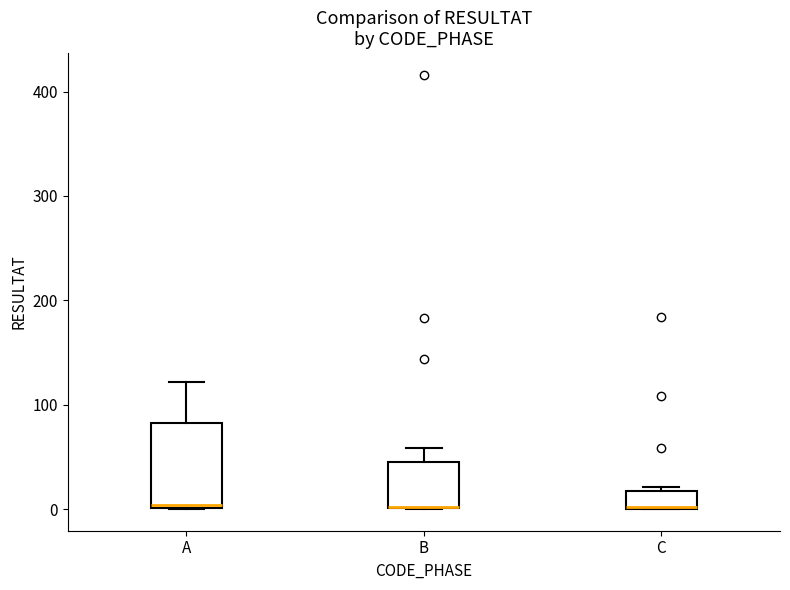

Reading left to right, read every box against the y-axis: the position of its median line, the range the box covers, and the ends of its whiskers. The values are not printed on the chart, so give them approximately, as read against the axis.

A: median 0, box 0 to 80, whiskers 0 to 120
B: median 0 (drawn on the box's lower edge), box 0 to 50, whiskers 0 to 60
C: median 0, box 0 to 20, whiskers 0 to 20 (just above the box's upper edge)